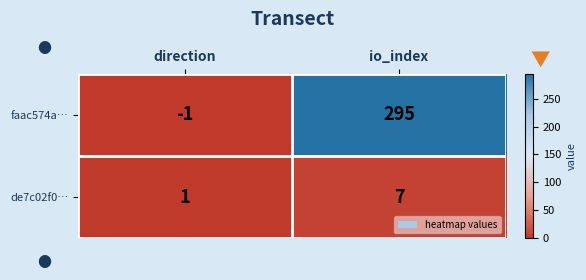

Reading right to left, what are all the values shown in this chart?

faac574a…: io_index=295	direction=-1
de7c02f0…: io_index=7	direction=1